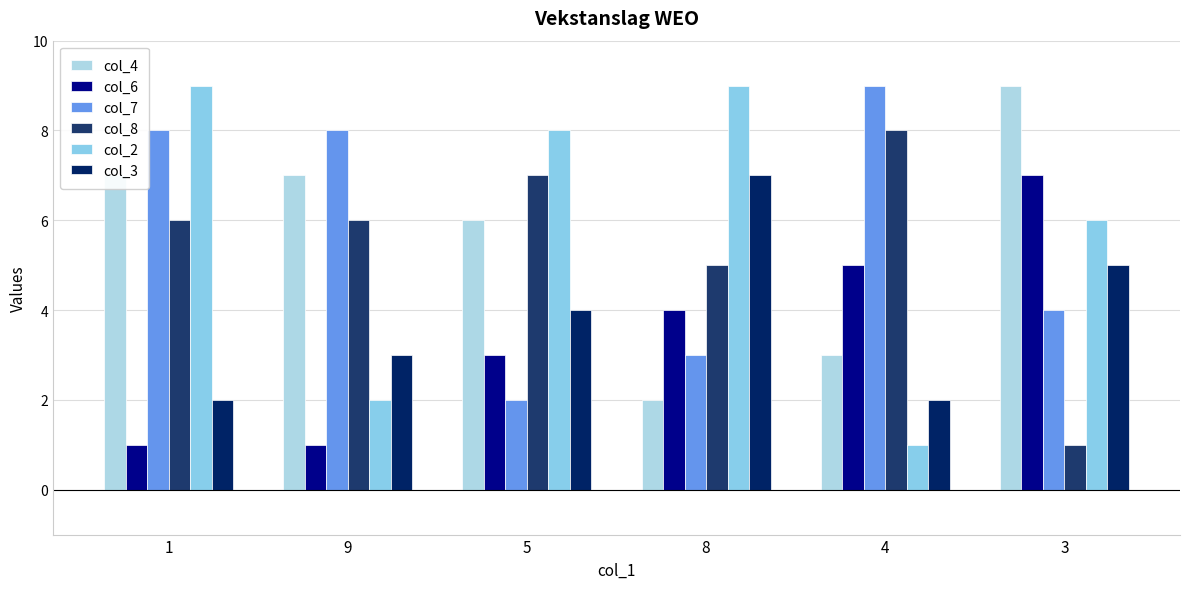

The value of col_2 at 5 is 14. True or false?

False